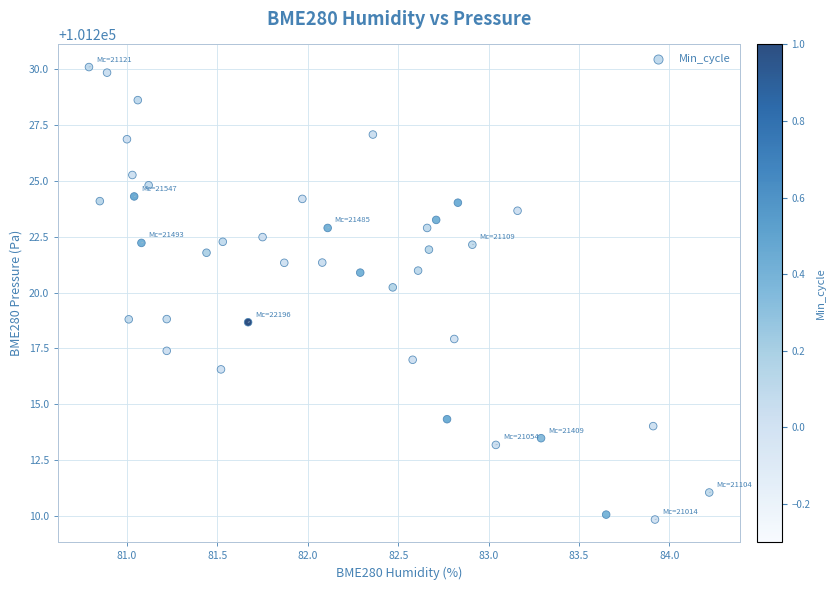

What is the range of X values (max minus min)?

3.4